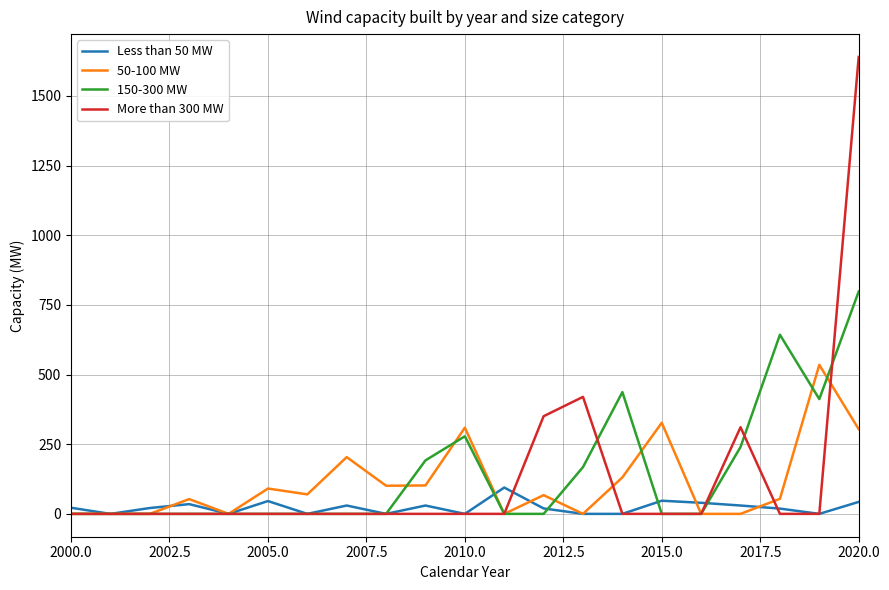

How many lines are shown in the chart?

4